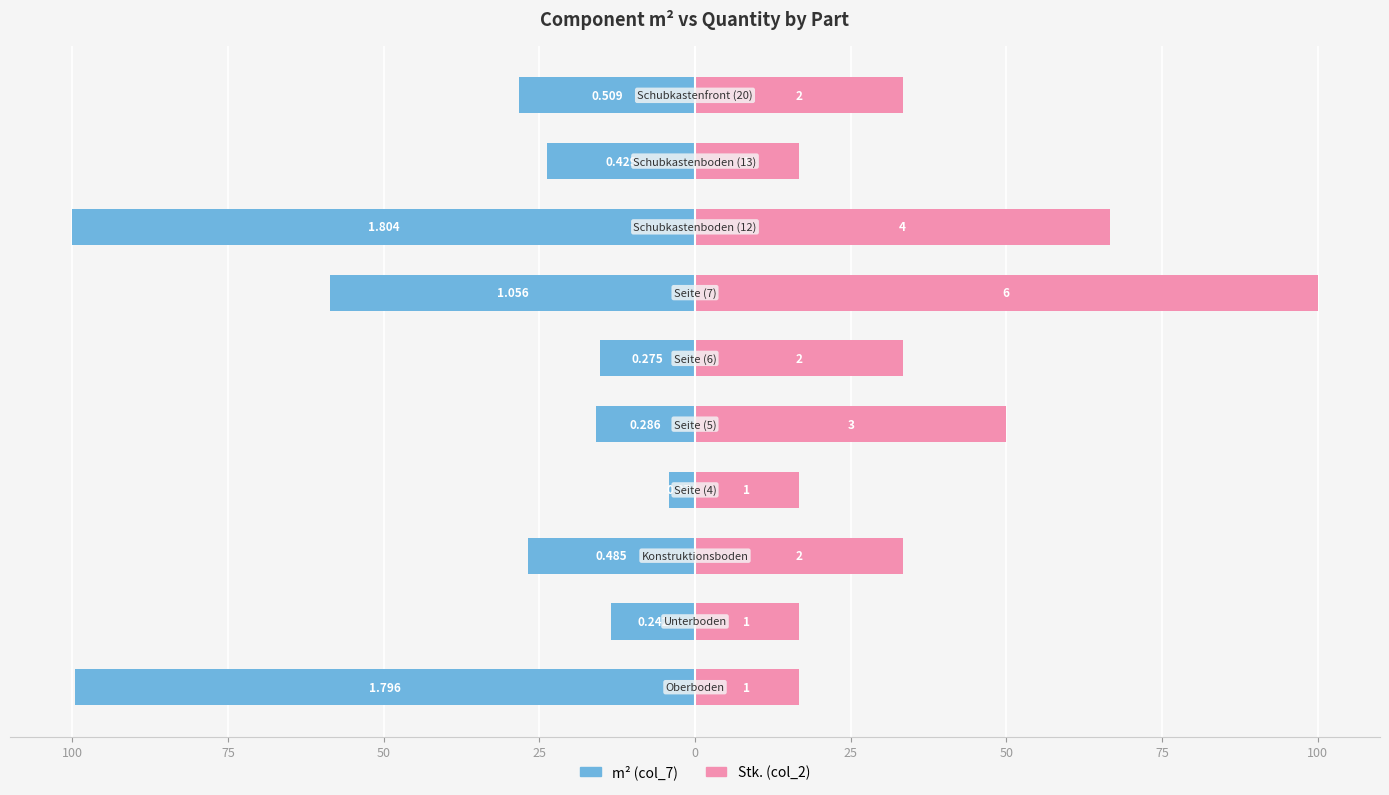

What are all the series names shown in the legend?

m² (col_7), Stk. (col_2)